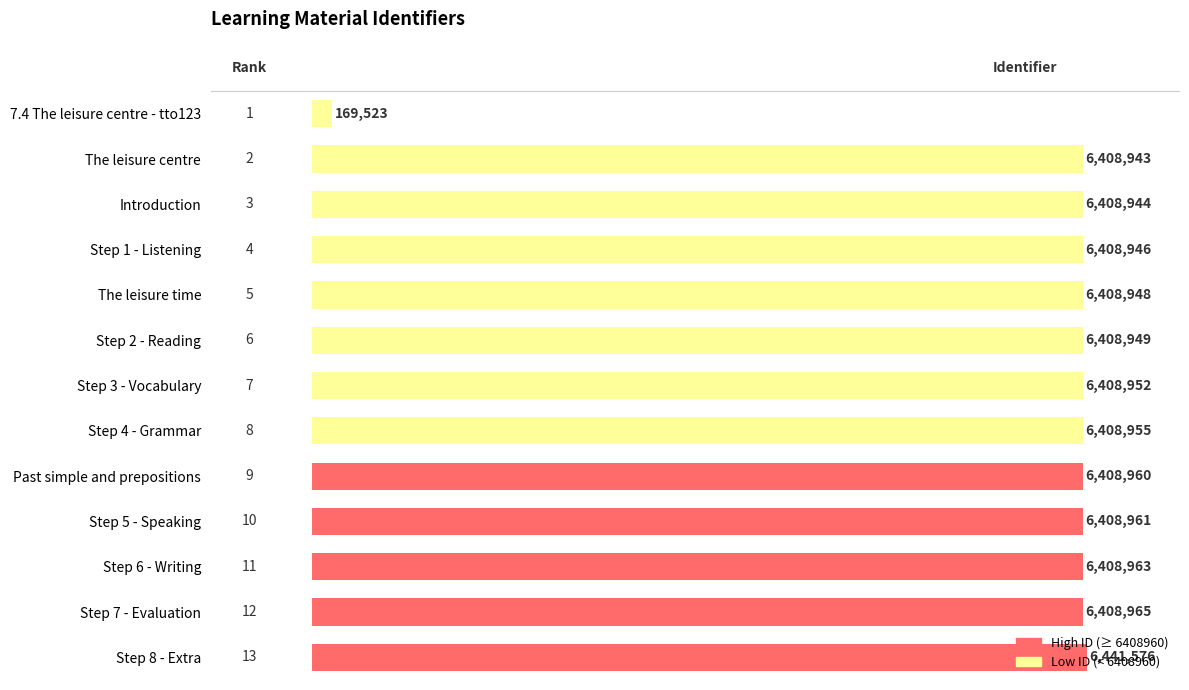

List the labels in order of value, largest first.

Step 8 - Extra, Step 7 - Evaluation, Step 6 - Writing, Step 5 - Speaking, Past simple and prepositions, Step 4 - Grammar, Step 3 - Vocabulary, Step 2 - Reading, The leisure time, Step 1 - Listening, Introduction, The leisure centre, 7.4 The leisure centre - tto123